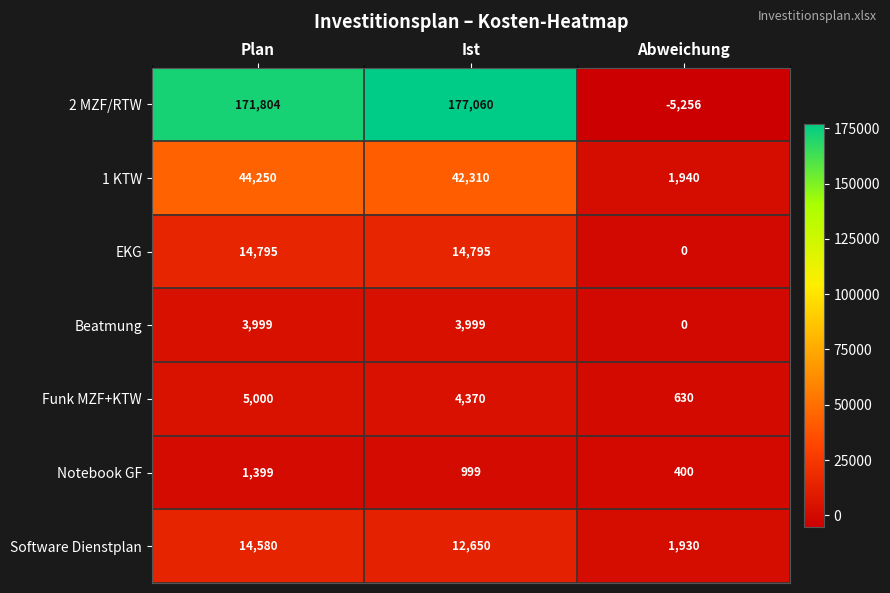

At which label does Software Dienstplan first exceed 12650?

Plan